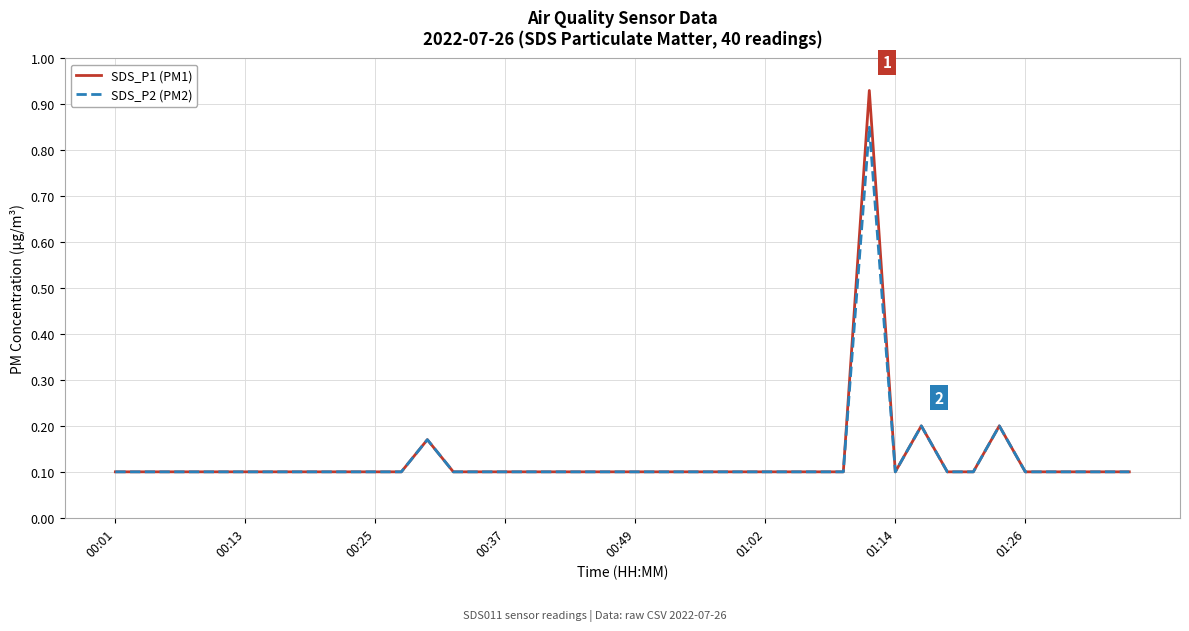

Which series has the largest range (max minus min)?

SDS_P1 (PM1)